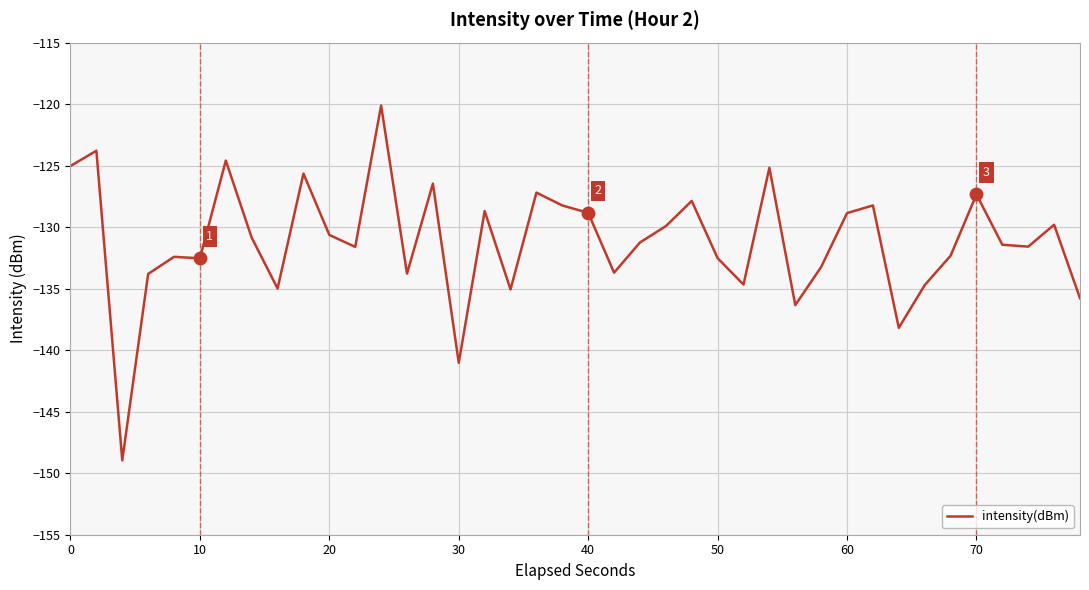

What is the minimum value shown in the chart?

-149.0